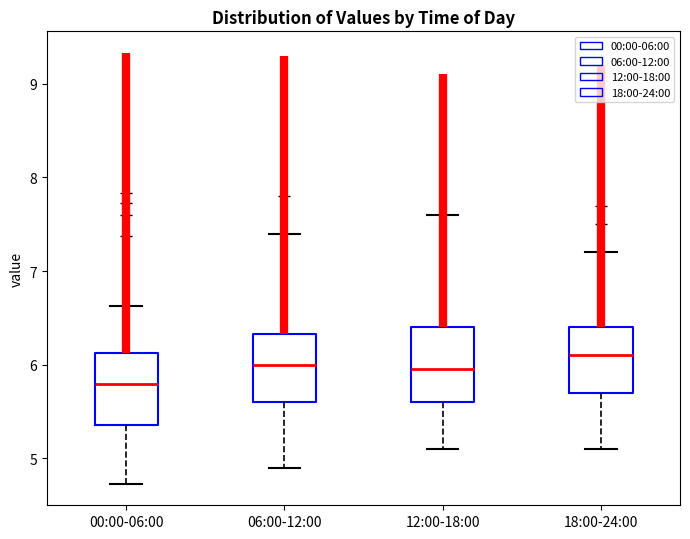

Reading left to right, transcribe this box plot: for each box, give where its median line is, the range the box spans, and where its two whiskers end, as read against the y-axis. The values are not printed on the chart, so give them approximately, as read against the axis.

00:00-06:00: median 5.8, box 5.4 to 6.1, whiskers 4.7 to 6.6
06:00-12:00: median 6.0, box 5.6 to 6.3, whiskers 4.9 to 7.4
12:00-18:00: median 6.0, box 5.6 to 6.4, whiskers 5.1 to 7.6
18:00-24:00: median 6.1, box 5.7 to 6.4, whiskers 5.1 to 7.2